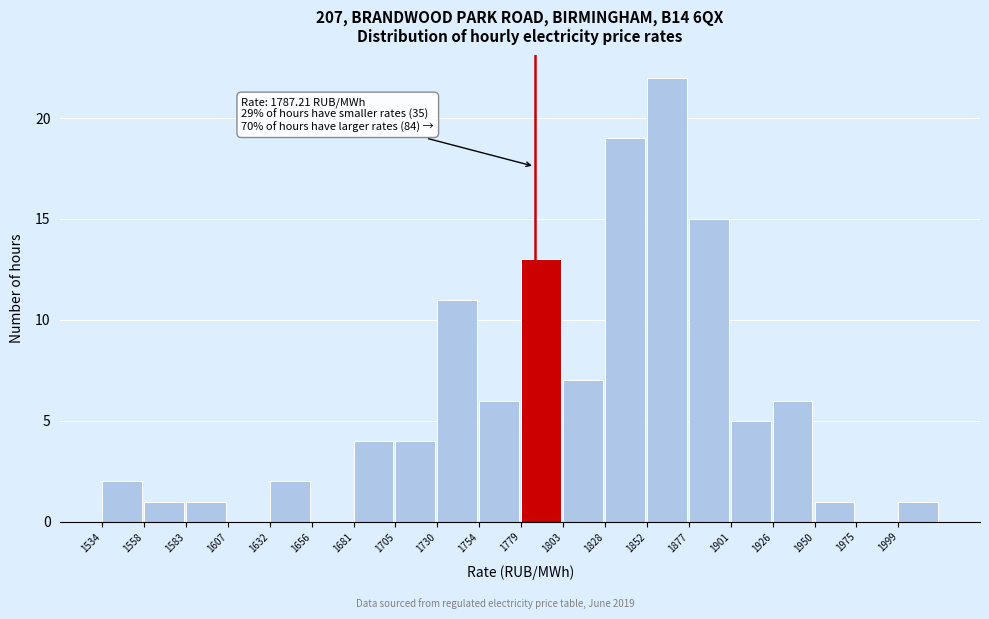

Over which range of the x-axis is the bar tallest?

1855 to 1875